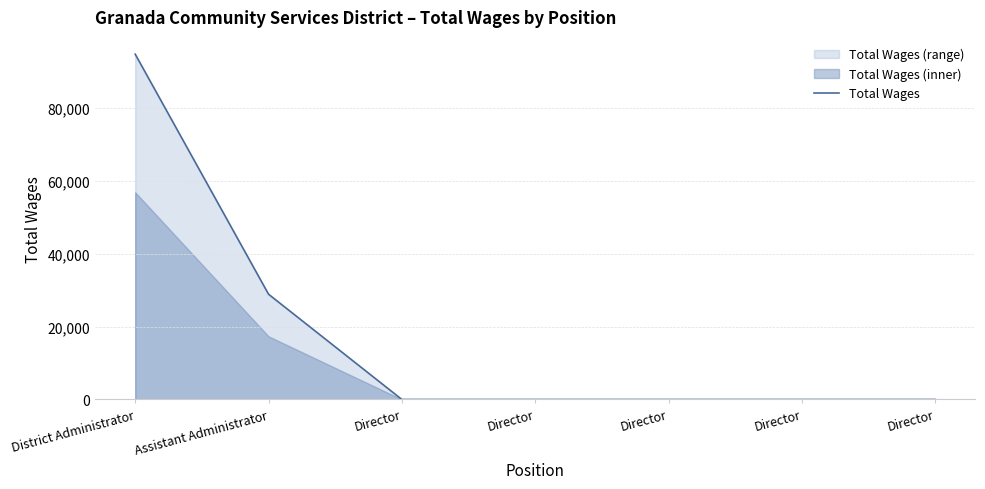

List the labels in order of value, largest first.

District Administrator, Assistant Administrator, Director, Director, Director, Director, Director